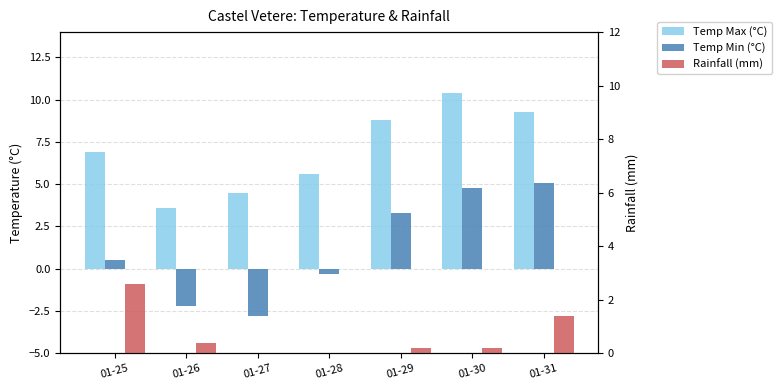

What is the difference between the Temp Min (°C) values at 01-26 and 01-25?

2.7